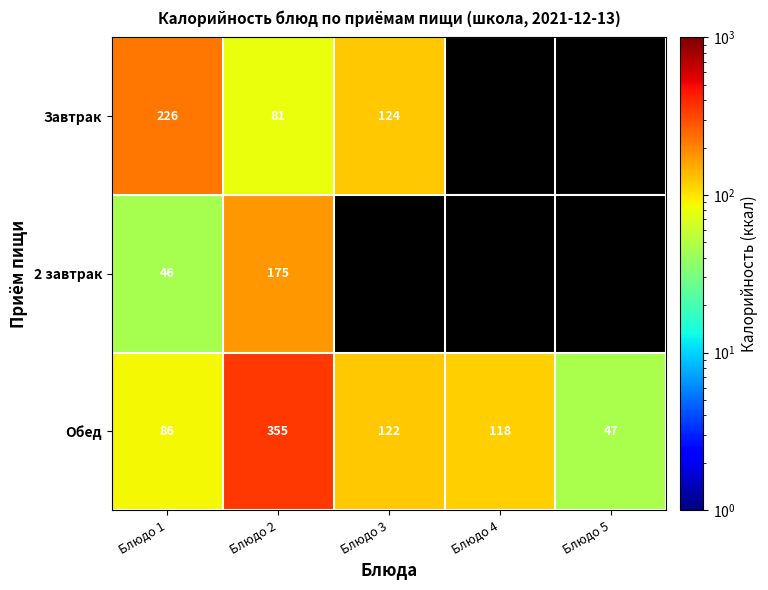

True or false: Завтрак has a value of 81 at Блюдо 2.

True